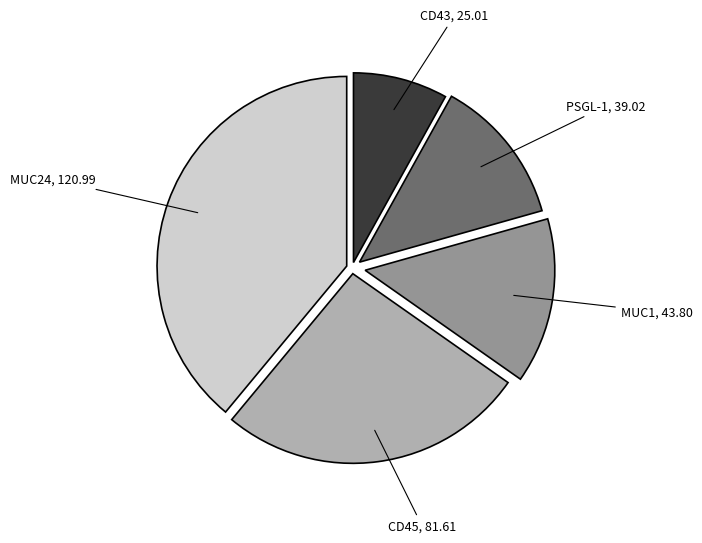

Rank the categories by value from highest to lowest.

MUC24, CD45, MUC1, PSGL-1, CD43